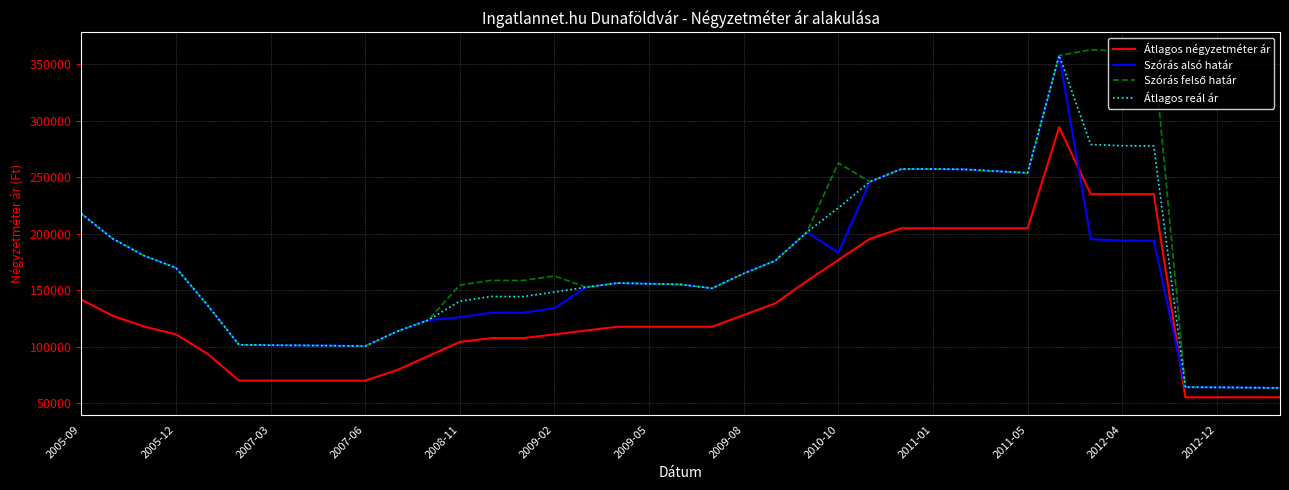

What is the greatest value displayed?

362564